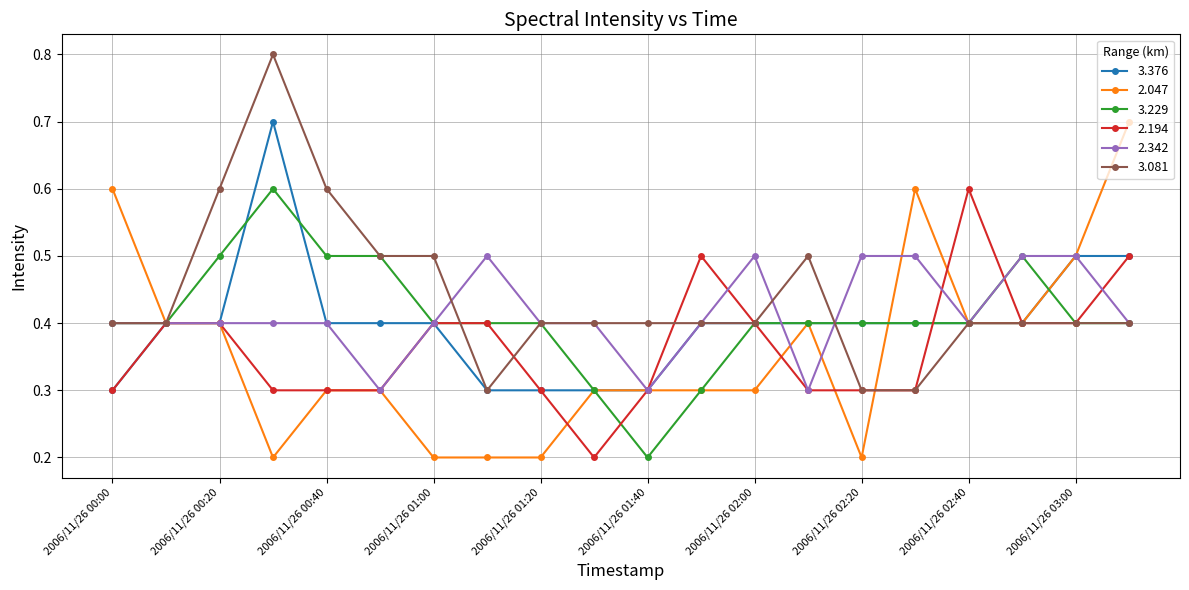

At how many categories does at least one series exceed 0?

20